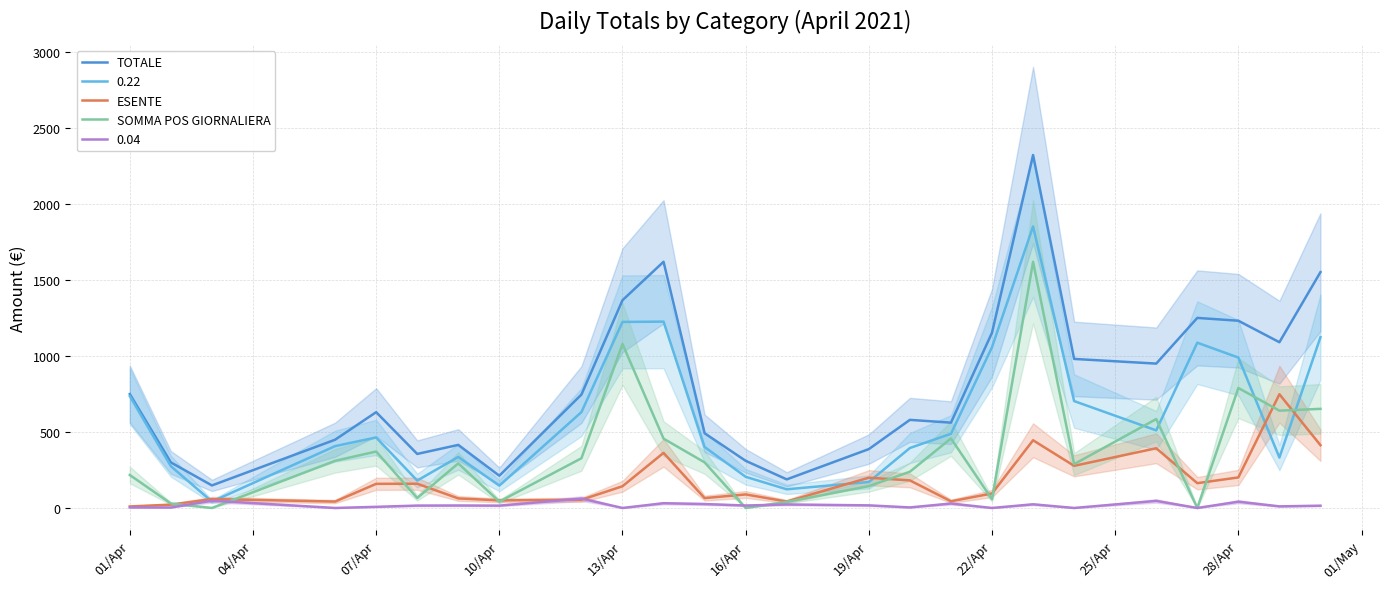

What is the highest value of the 0.22 series?

1852.7